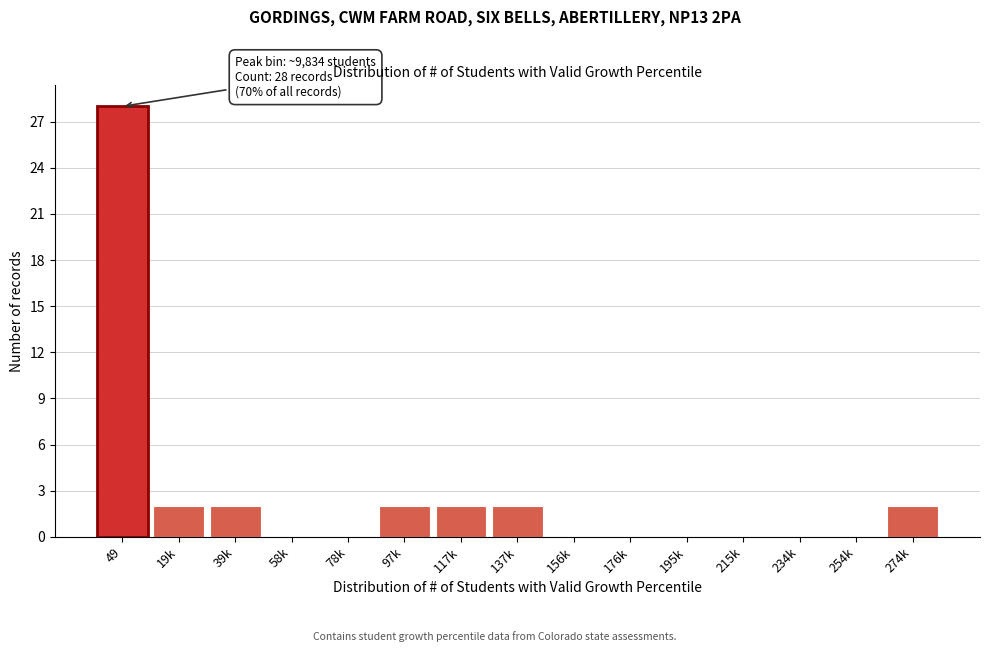

Reading right to left, extract all data points from this chart.

274k=2	254k=0	234k=0	215k=0	195k=0	176k=0	156k=0	137k=2	117k=2	97k=2	78k=0	58k=0	39k=2	19k=2	49=28